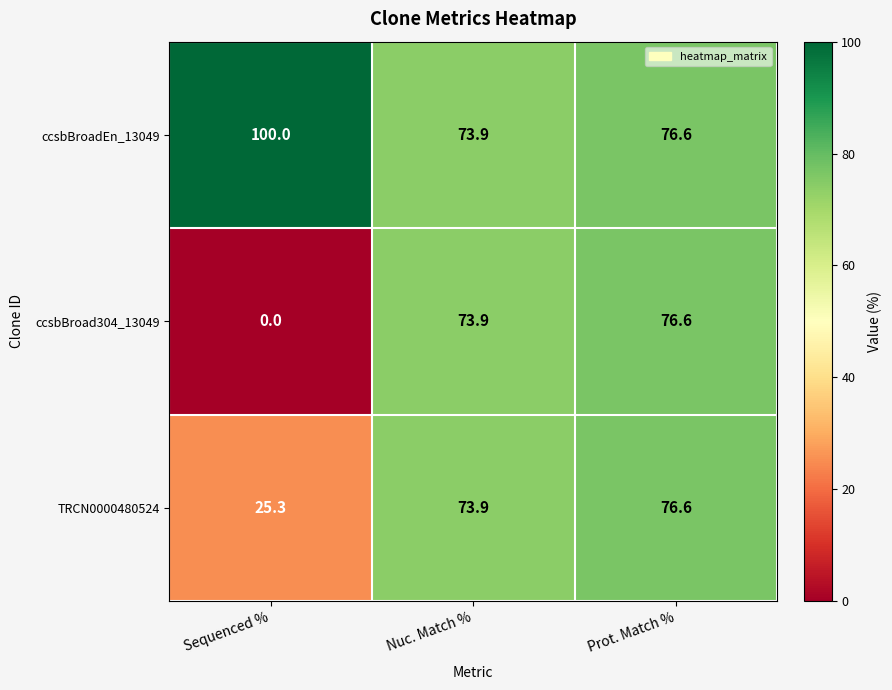

The TRCN0000480524 series shows 107.8 at Prot. Match %. True or false?

False